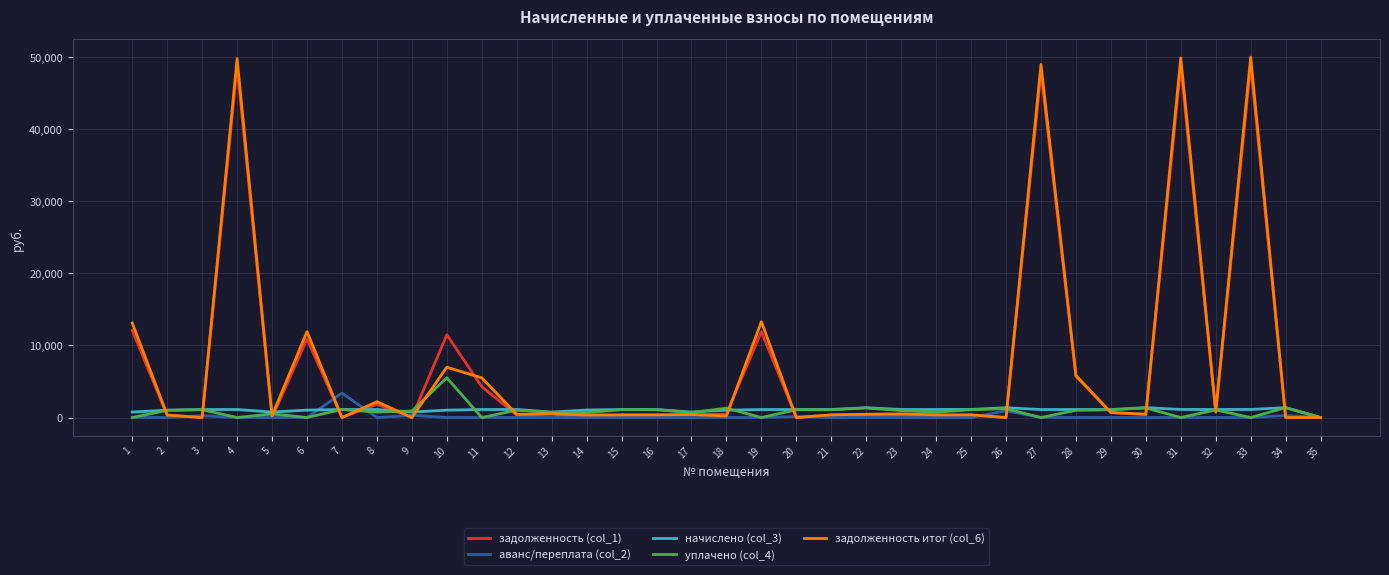

What is the greatest value displayed?

50016.0